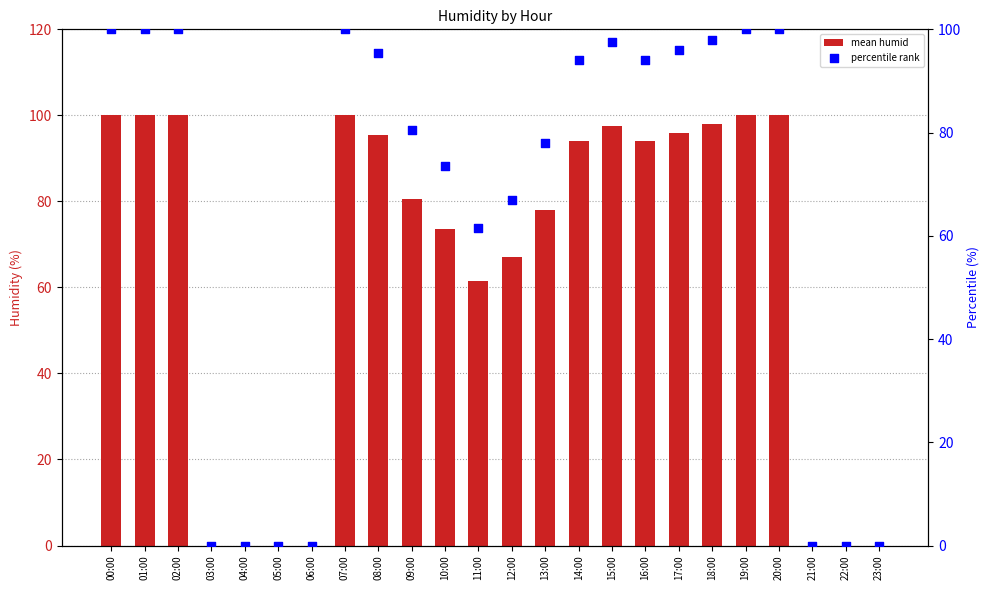

Is the value of percentile rank at 23:00 greater than the value of mean humid at 10:00?

No